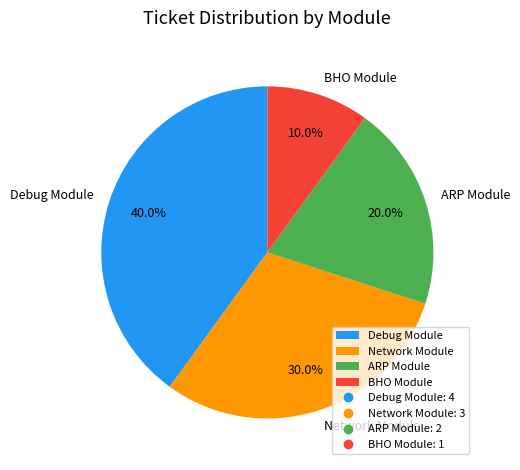

Does ARP Module represent more than half of the total?

No